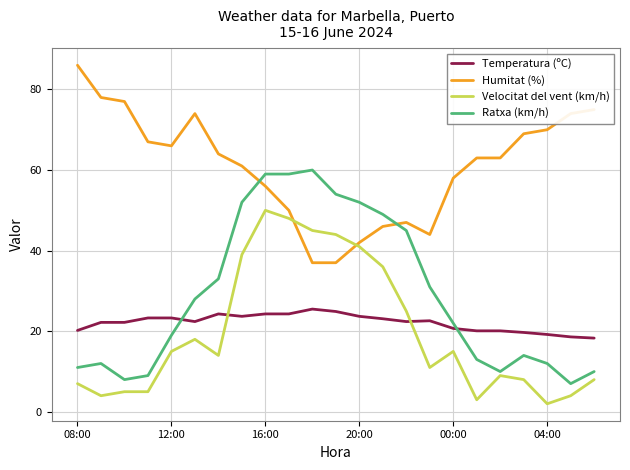

What is the difference between the maximum and minimum values in the Velocitat del vent (km/h) series?

48.0